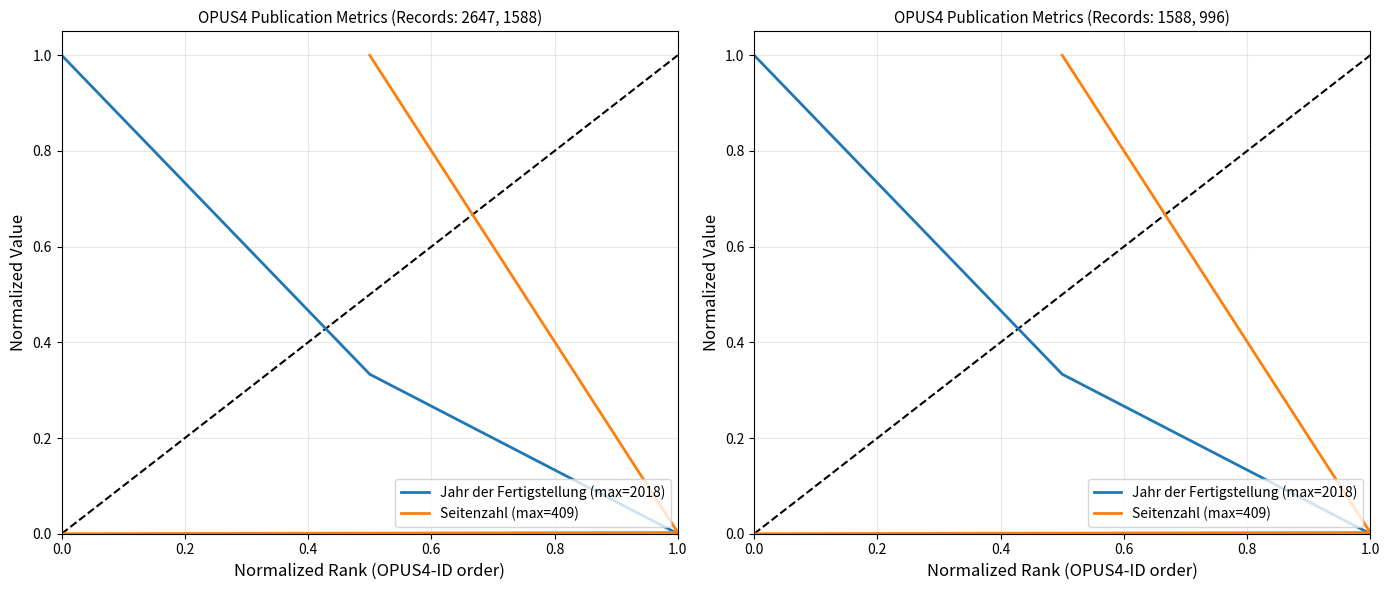

Rank the series by their average value, from lowest to highest.

Seitenzahl (max=409), Jahr der Fertigstellung (max=2018)